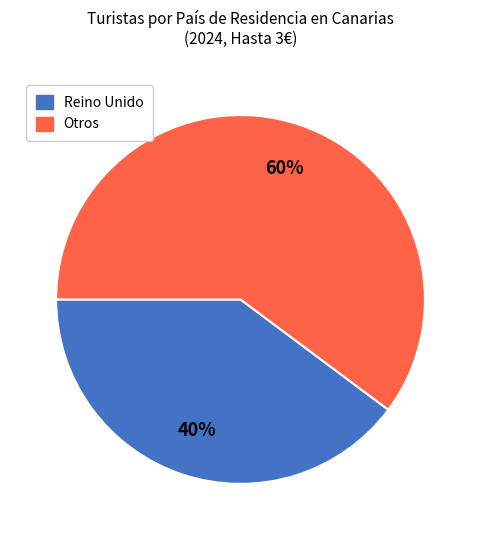

To the nearest percent, what is the difference between the largest and smallest slice percentages?

20%